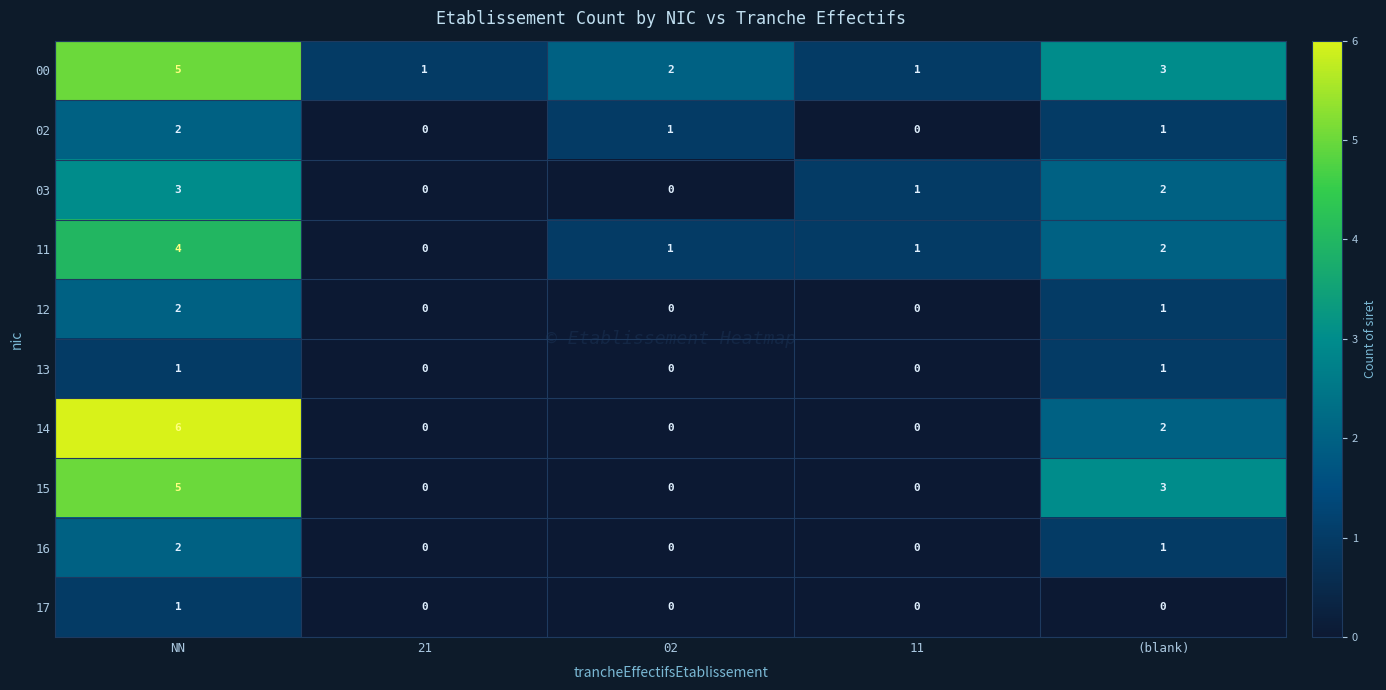

Which category has the highest value in the 15 series?

NN